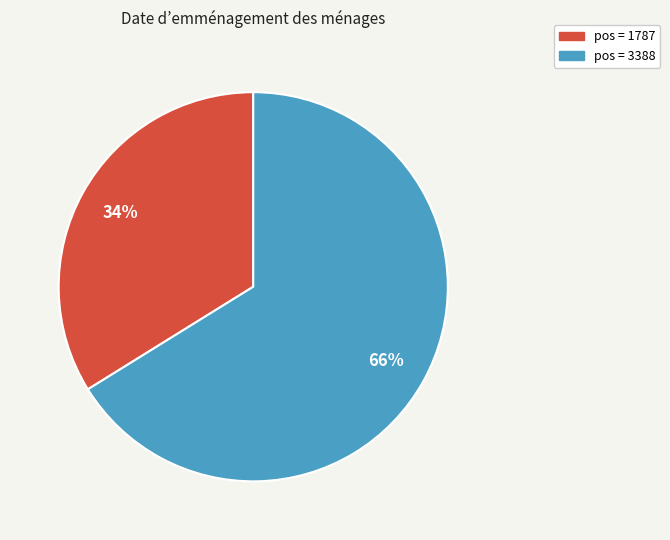

To the nearest percent, what is the average slice percentage?

50%